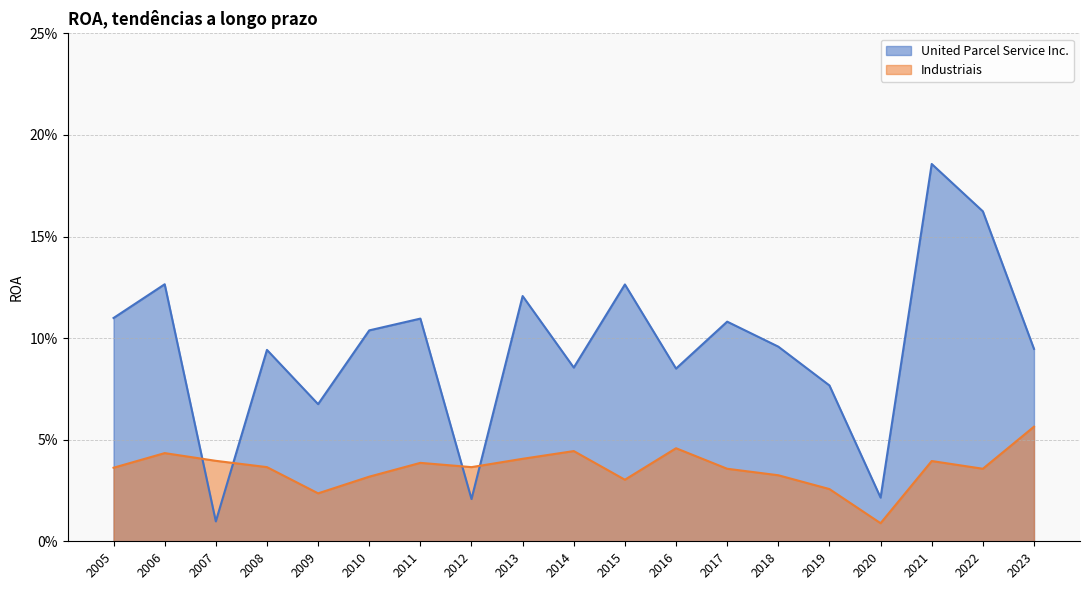

How many lines are shown in the chart?

2